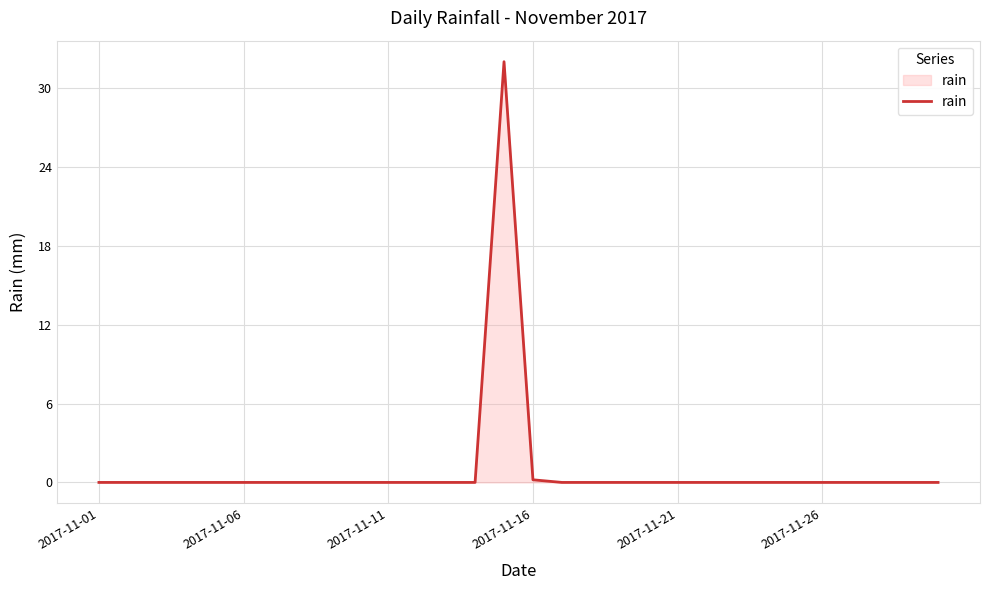

What is the difference between the maximum and minimum values?

32.0